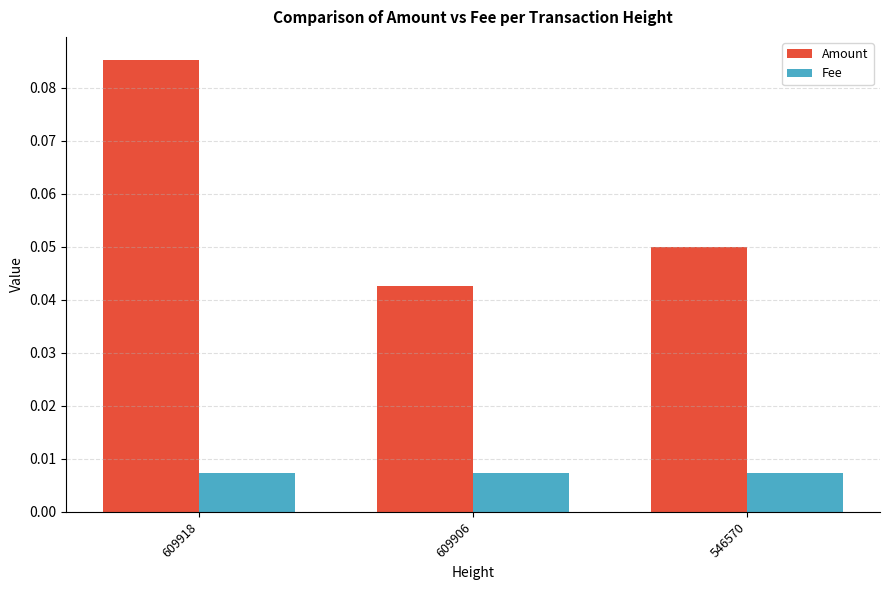

Which category has the highest value across all series?

609918